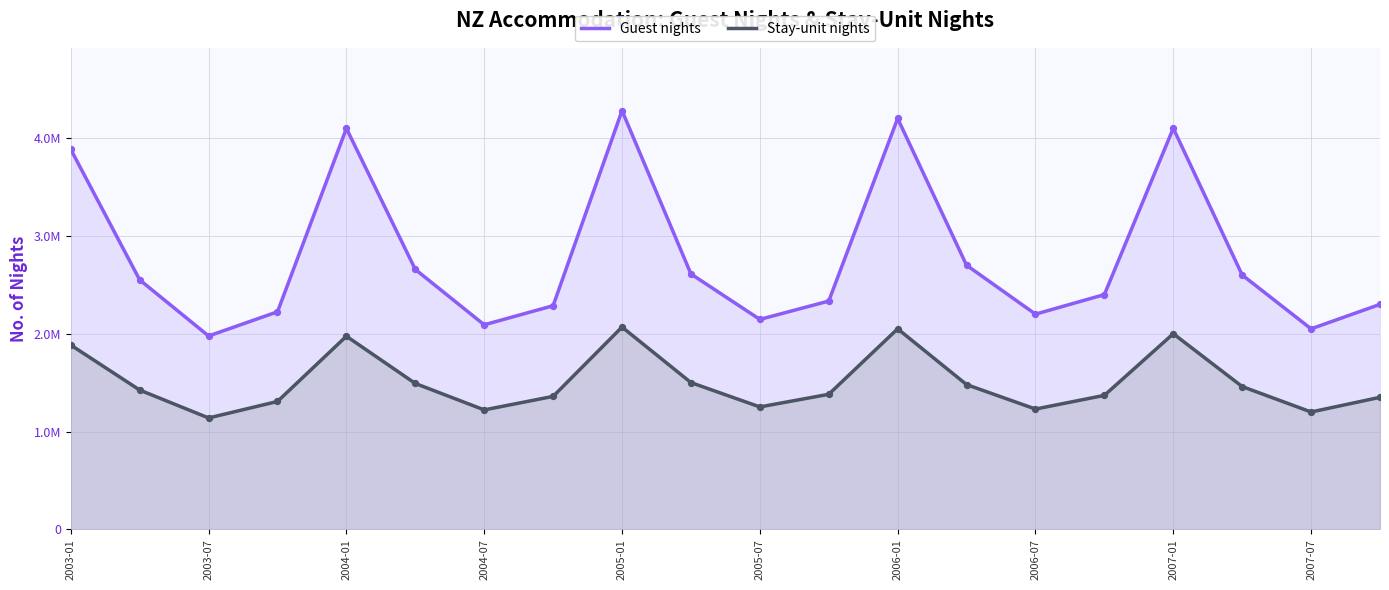

At which category is the sum across all series the highest?

2005-01